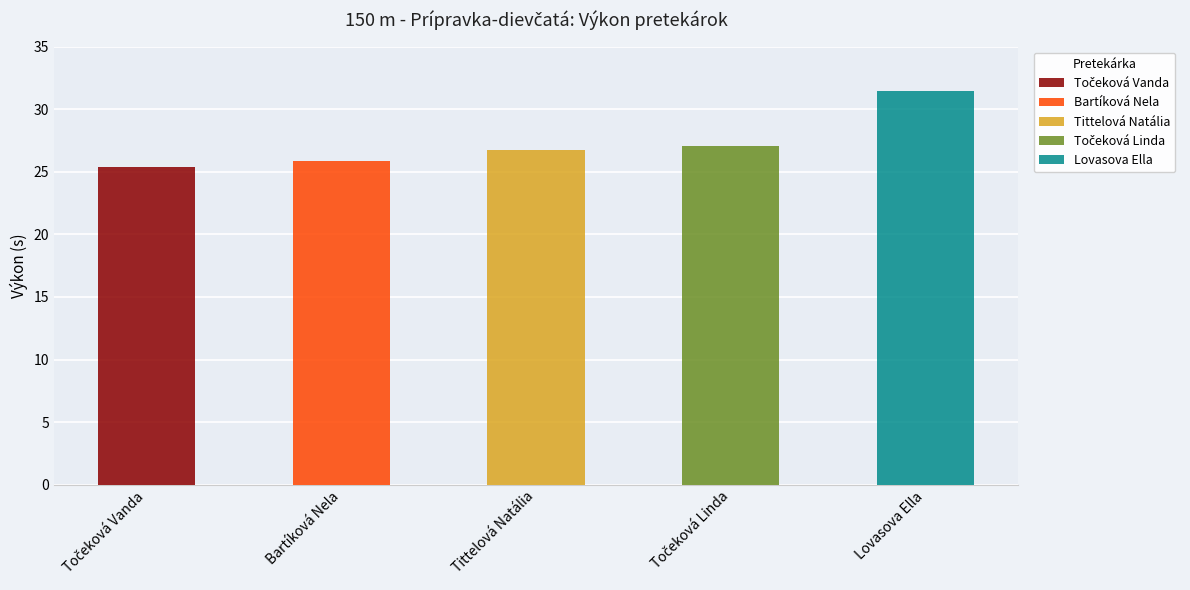

Reading left to right, transcribe all the data shown in this chart.

Točeková Vanda=25.4	Bartíková Nela=25.9	Tittelová Natália=26.7	Točeková Linda=27.1	Lovasova Ella=31.5